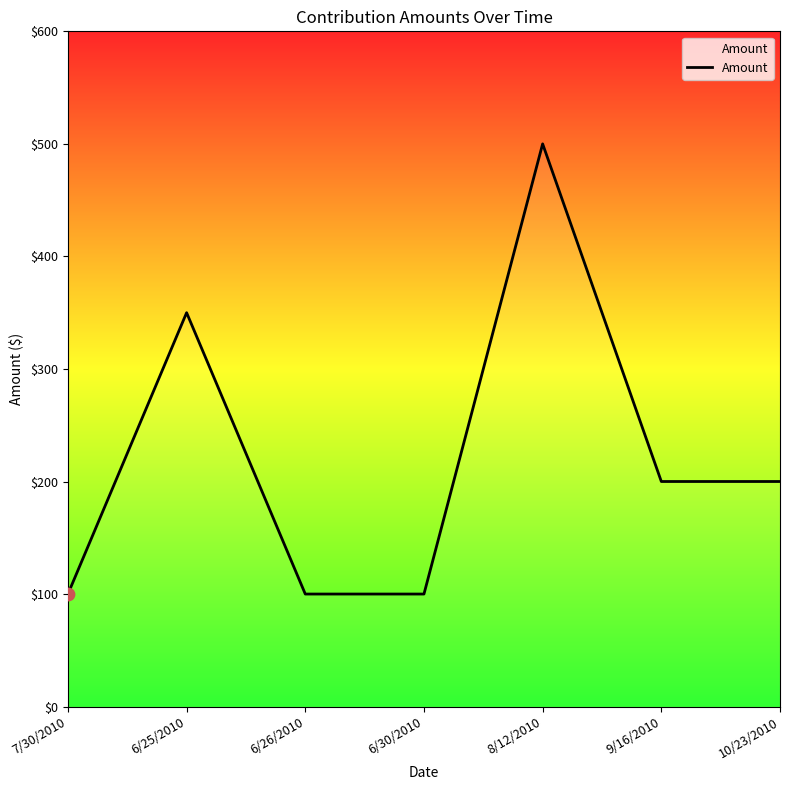

What is the ratio of the value at 6/25/2010 to the value at 7/30/2010?

3.5